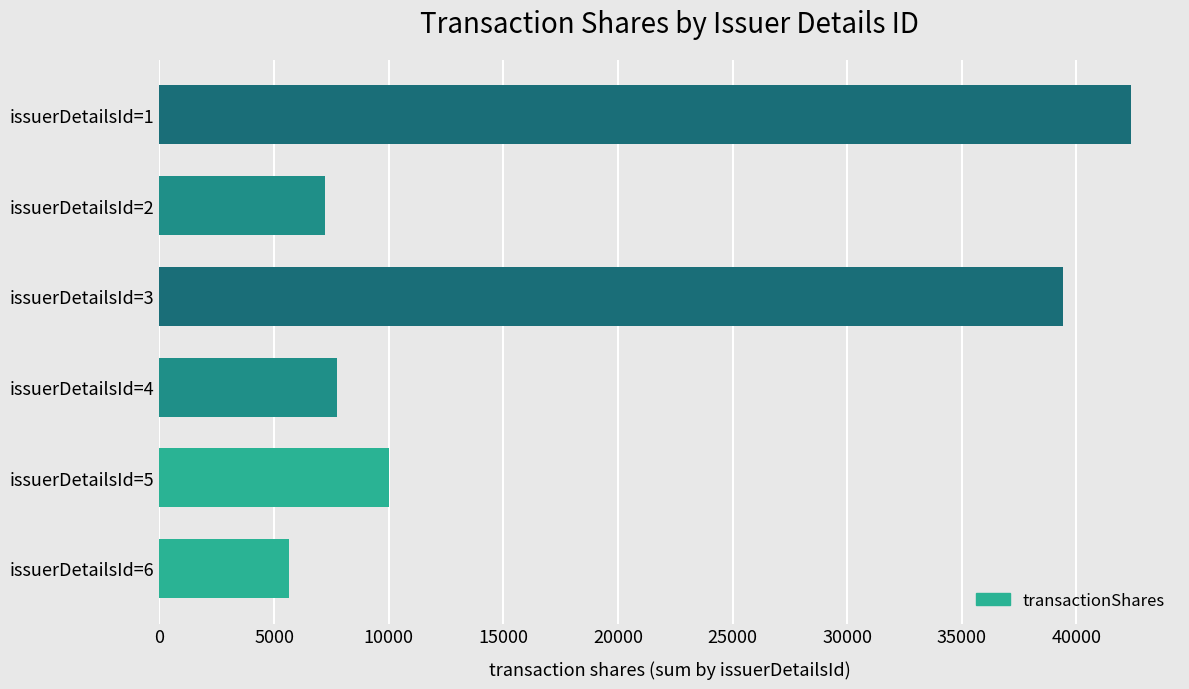

What is the difference between the maximum and minimum values?

36726